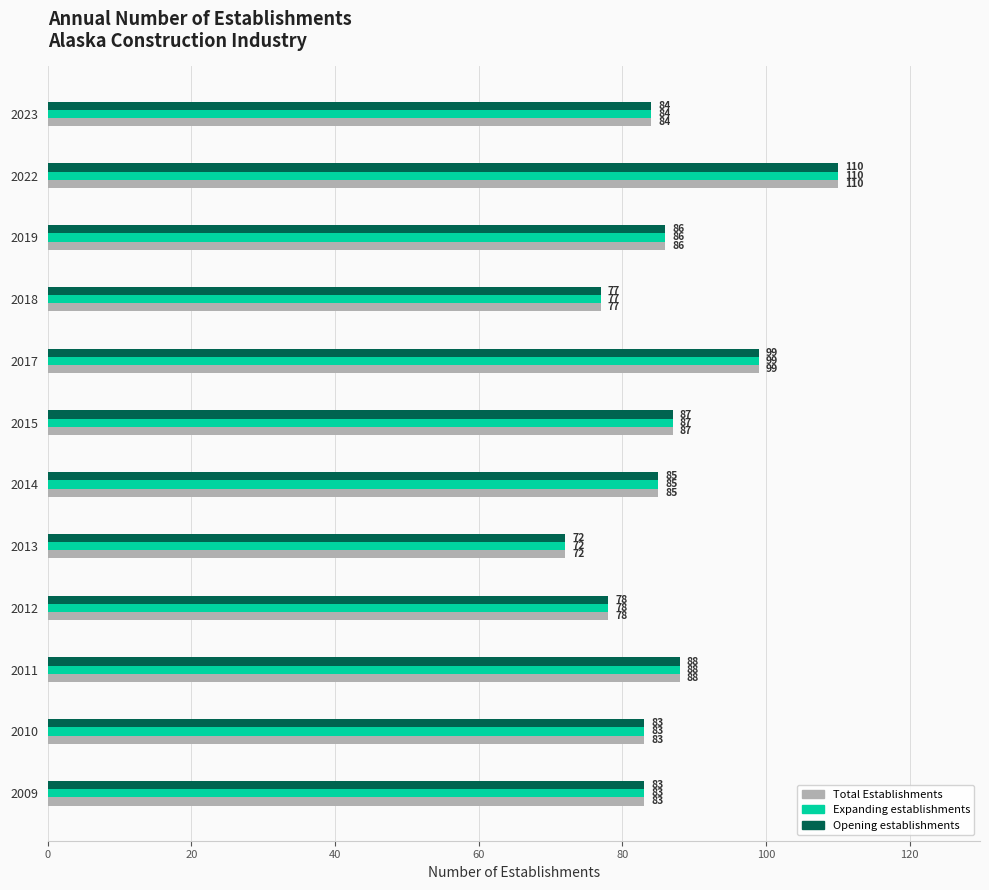

What is the lowest value of the Opening establishments series?

72